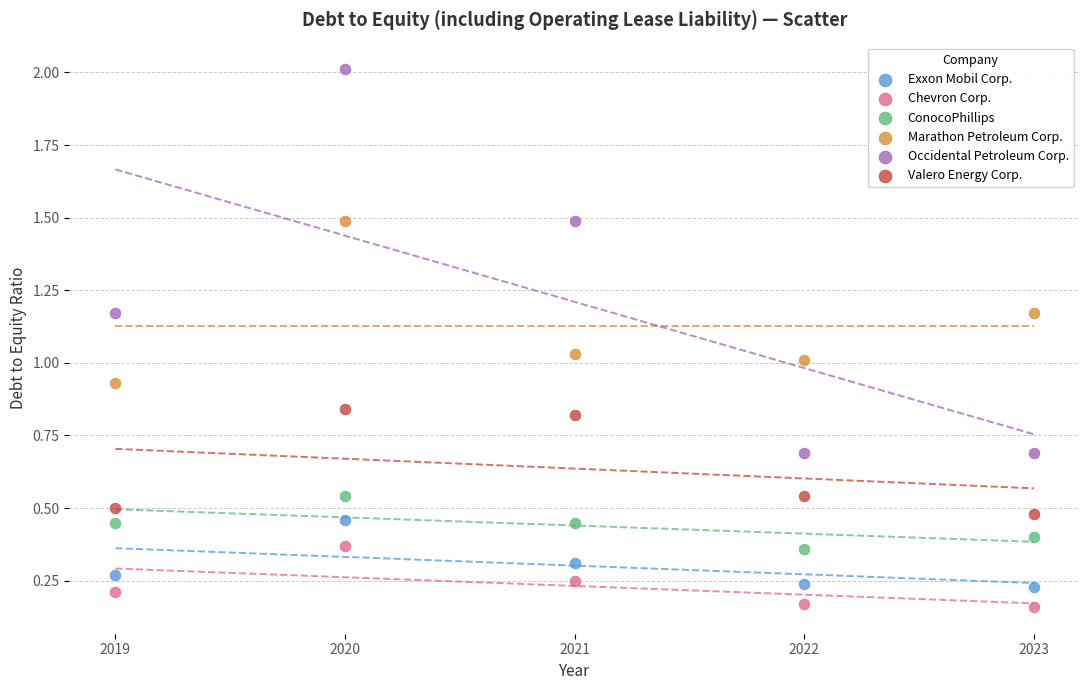

Which series contains the lowest Y value?

Chevron Corp.